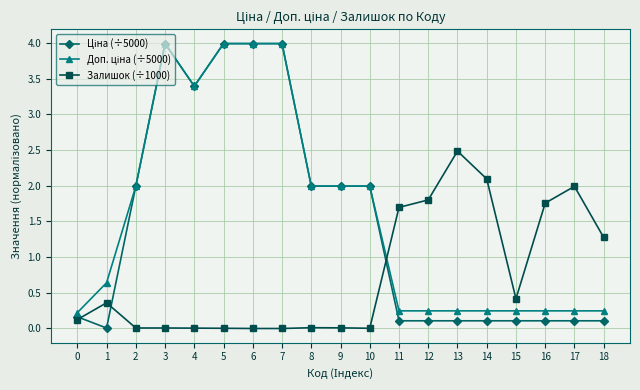

Count the number of categories in the chart.

19